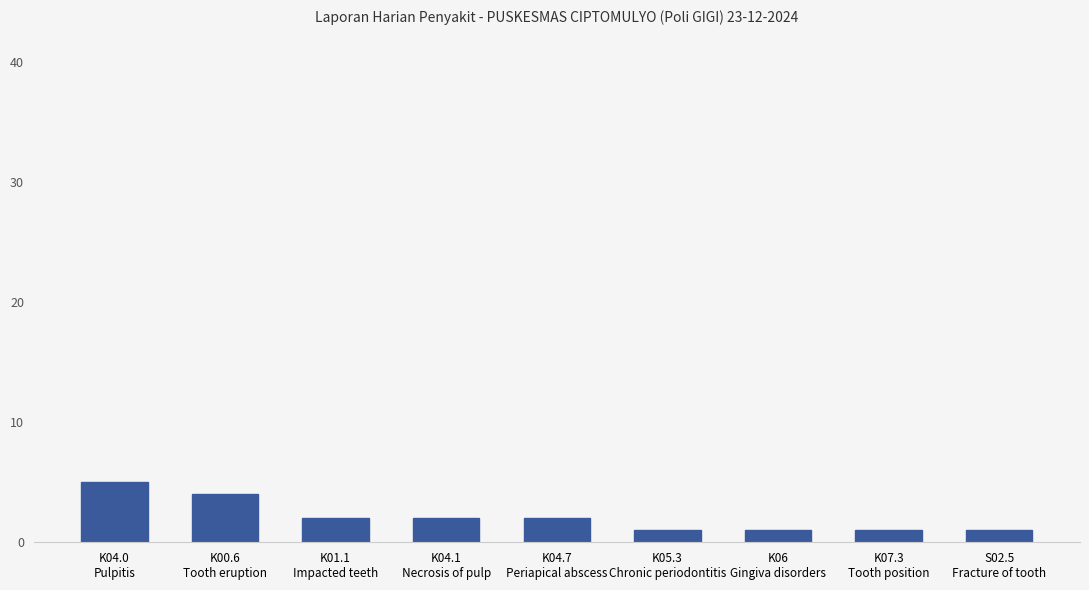

What is the approximate value at K04.0
Pulpitis?

5